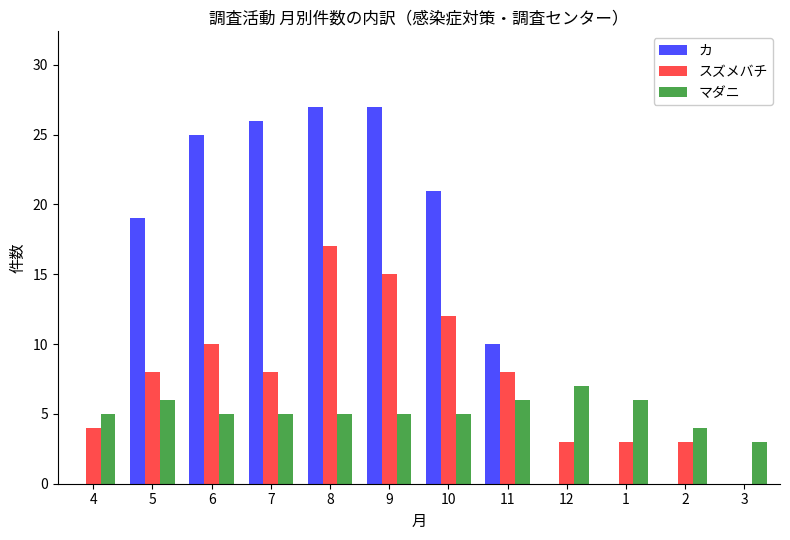

Between 4 and 3, which series saw the biggest shift?

スズメバチ